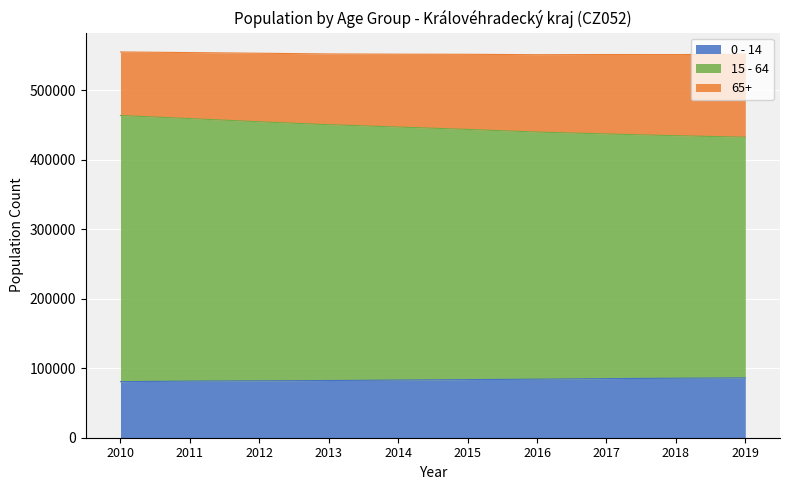

The value of 15 - 64 at 2017 is 241405. True or false?

False